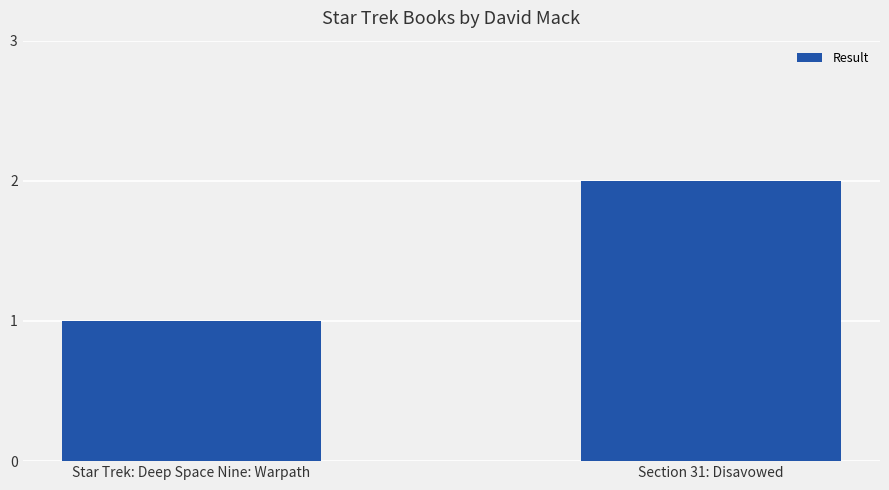

Count the values in the range 1 to 2.

2